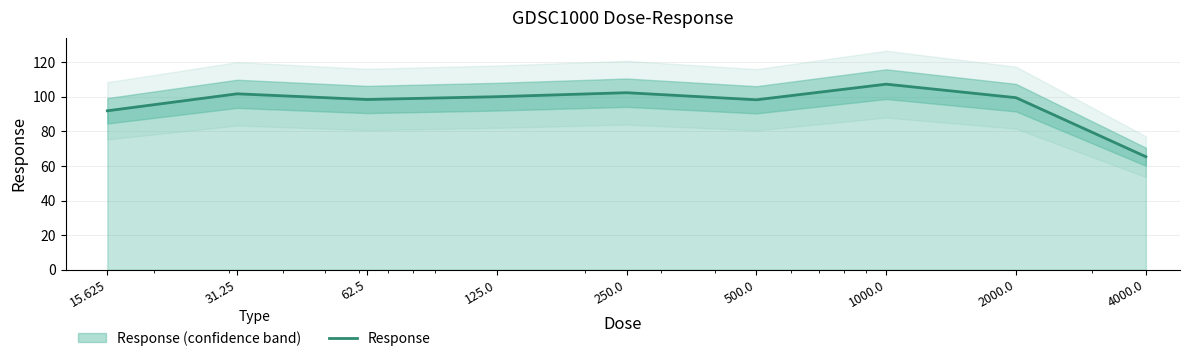

What is the difference between the second highest and second lowest values?

10.5